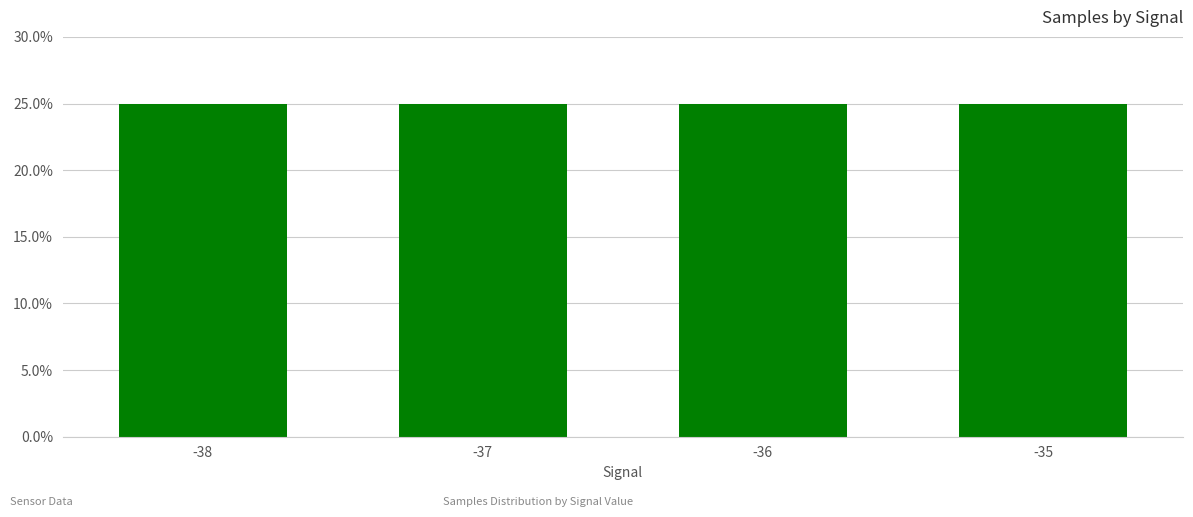

Approximately how many times larger is the value at -36 compared to -35?

1.0